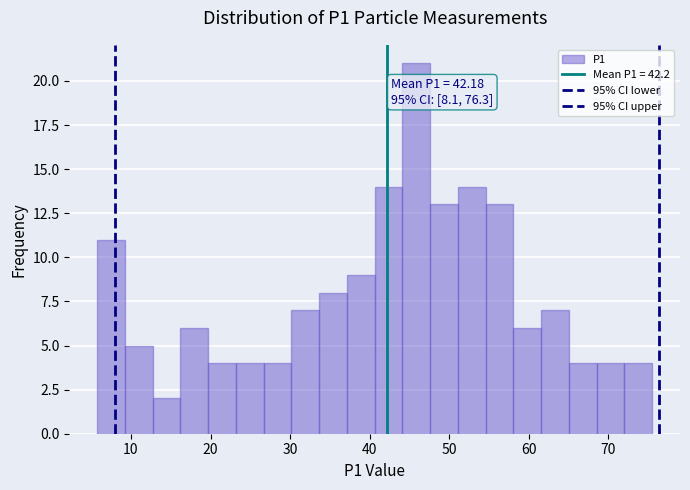

Around what value on the x-axis is the tallest bar? Give the approximate position of its centre, as read against the axis.

46